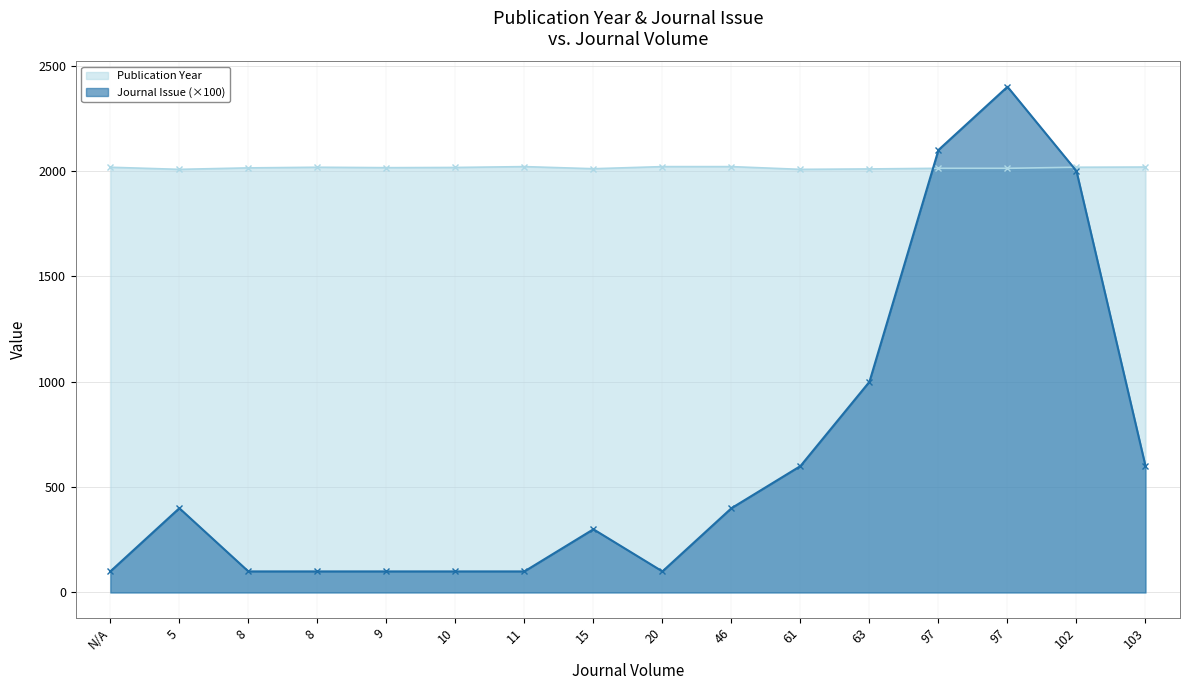

Reading left to right, extract all data points from this chart.

Publication Year: 2018	2008	2015	2018	2016	2017	2021	2011	2021	2021	2008	2010	2013	2013	2018	2019
Journal Issue (×100): 100	400	100	100	100	100	100	300	100	400	600	1000	2100	2400	2000	600